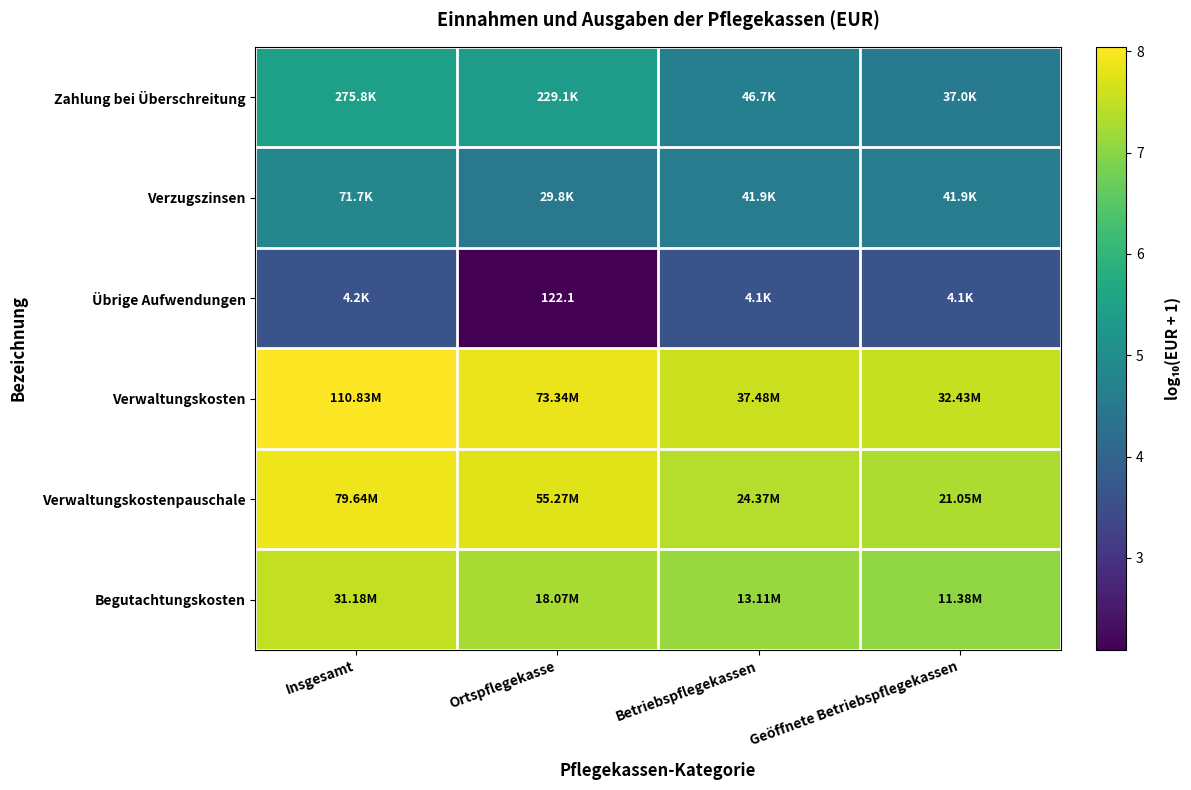

How many Übrige Aufwendungen values are between 3 and 4?

3